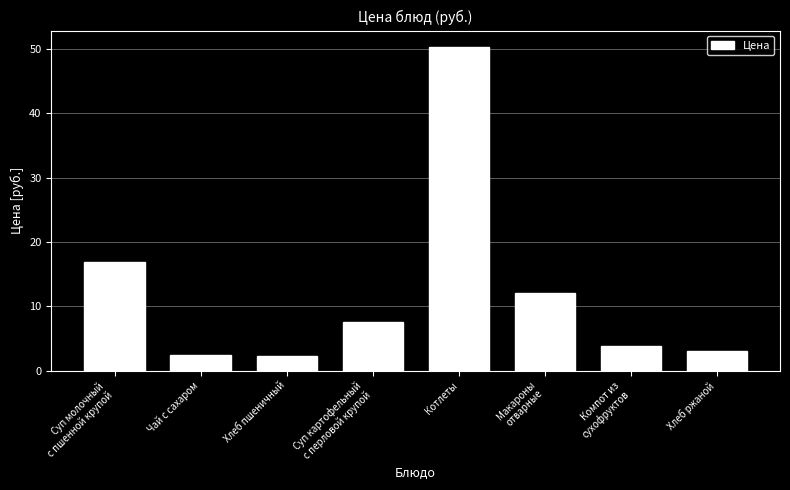

The chart shows a value of 50.4 at Котлеты. True or false?

True